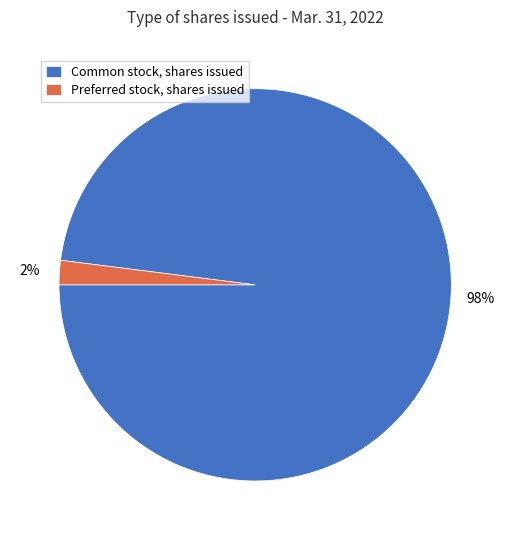

True or false: Preferred stock, shares issued accounts for 2% of the total.

True